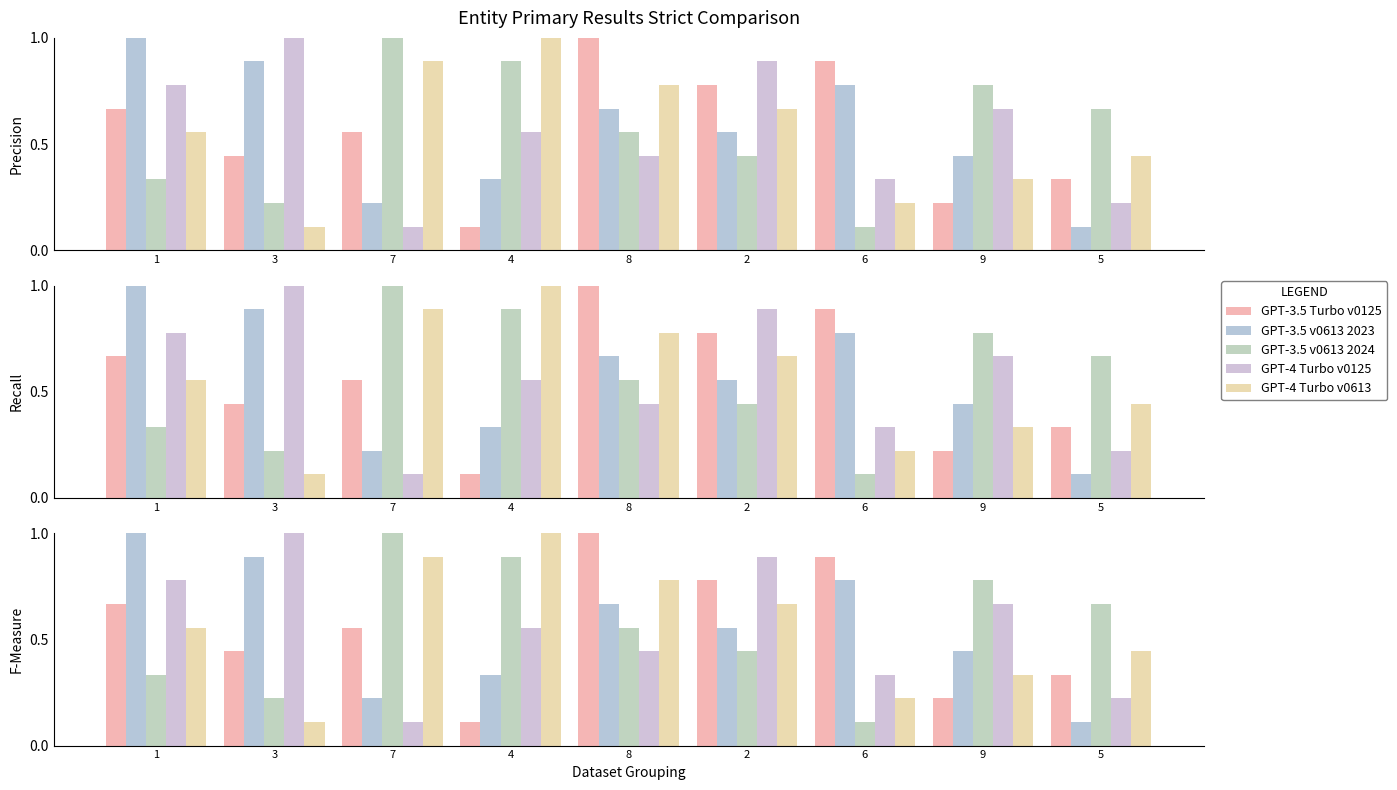

Between 3 and 2, which is larger?

2